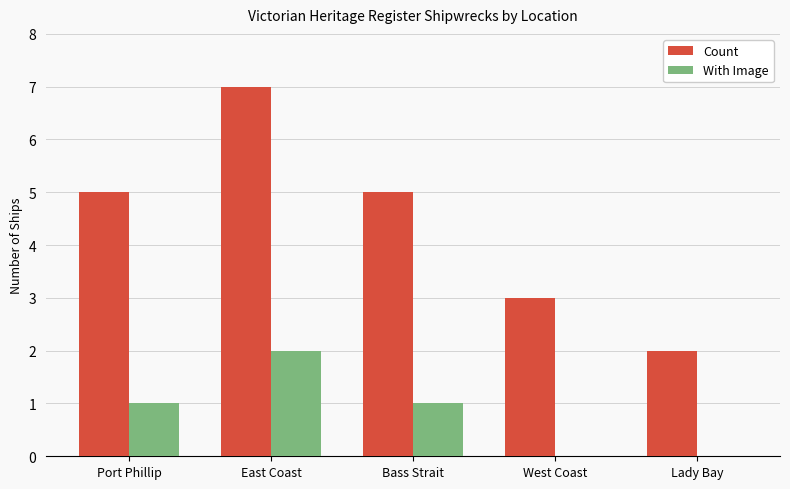

At which category is the sum across all series the highest?

East Coast